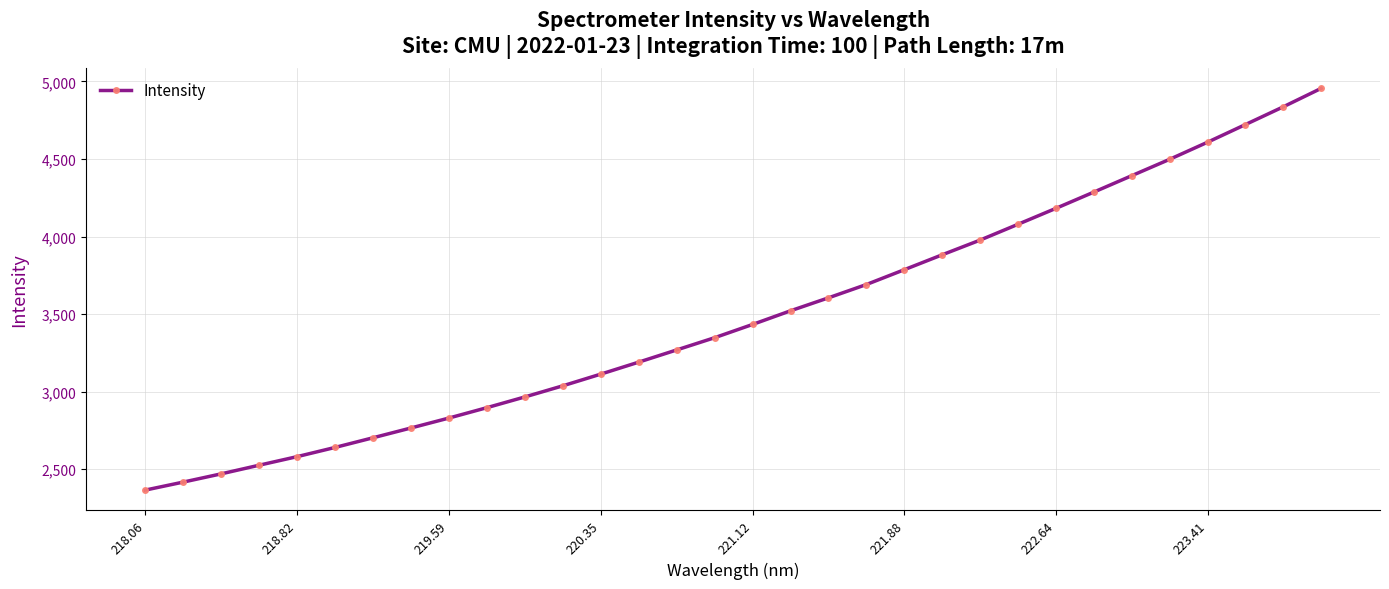

What is the smallest value displayed?

2364.3